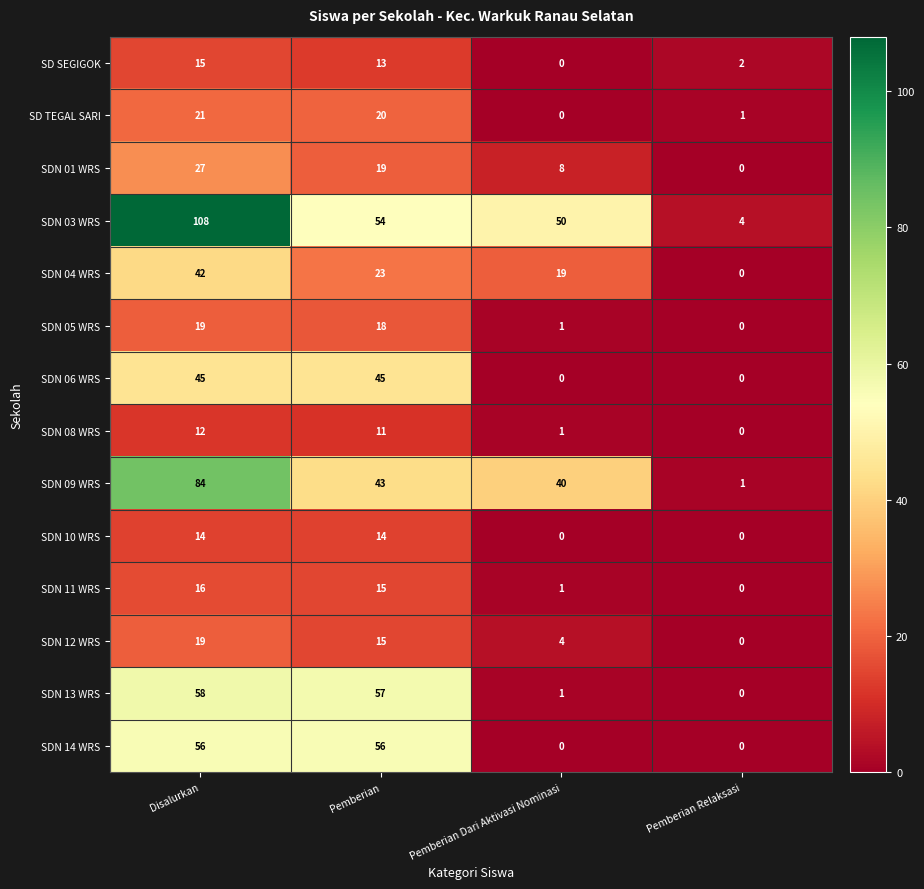

List the labels in order of SDN 03 WRS value, largest first.

Disalurkan, Pemberian, Pemberian Dari Aktivasi Nominasi, Pemberian Relaksasi